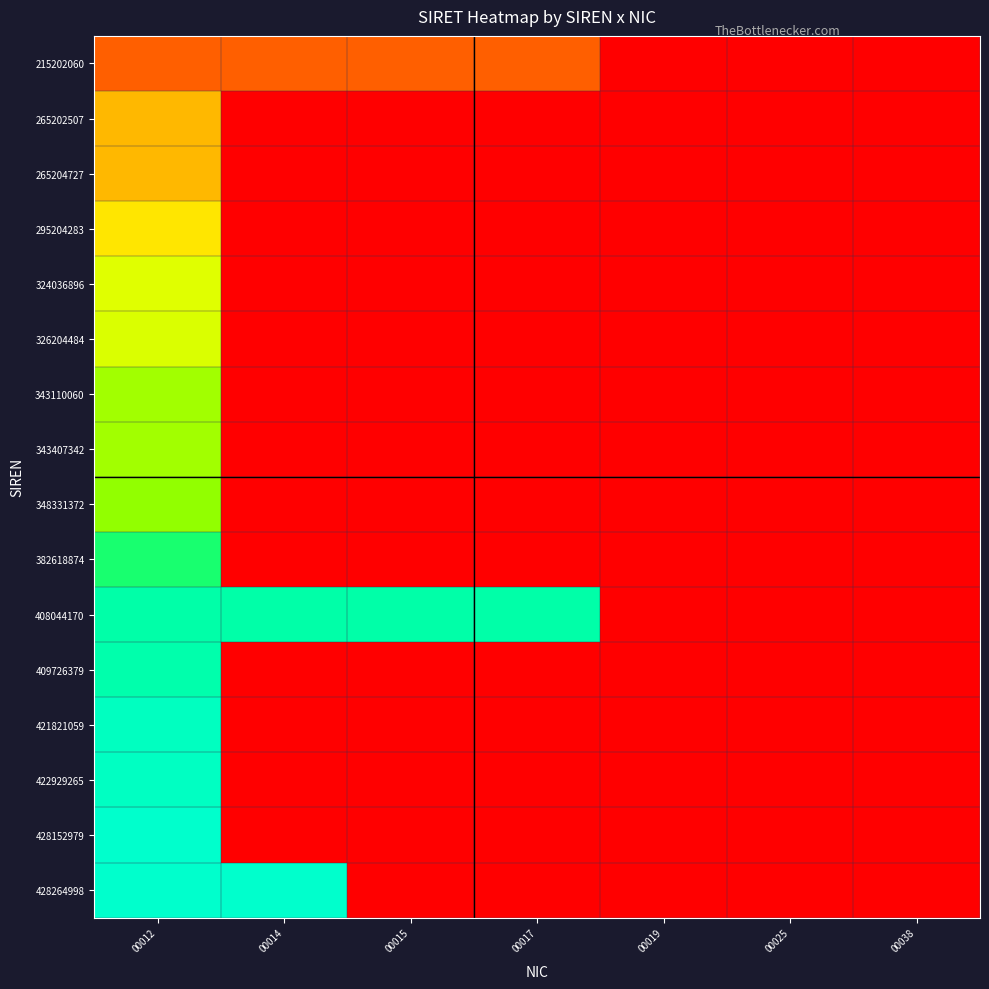

Count the number of data series in this chart.

16